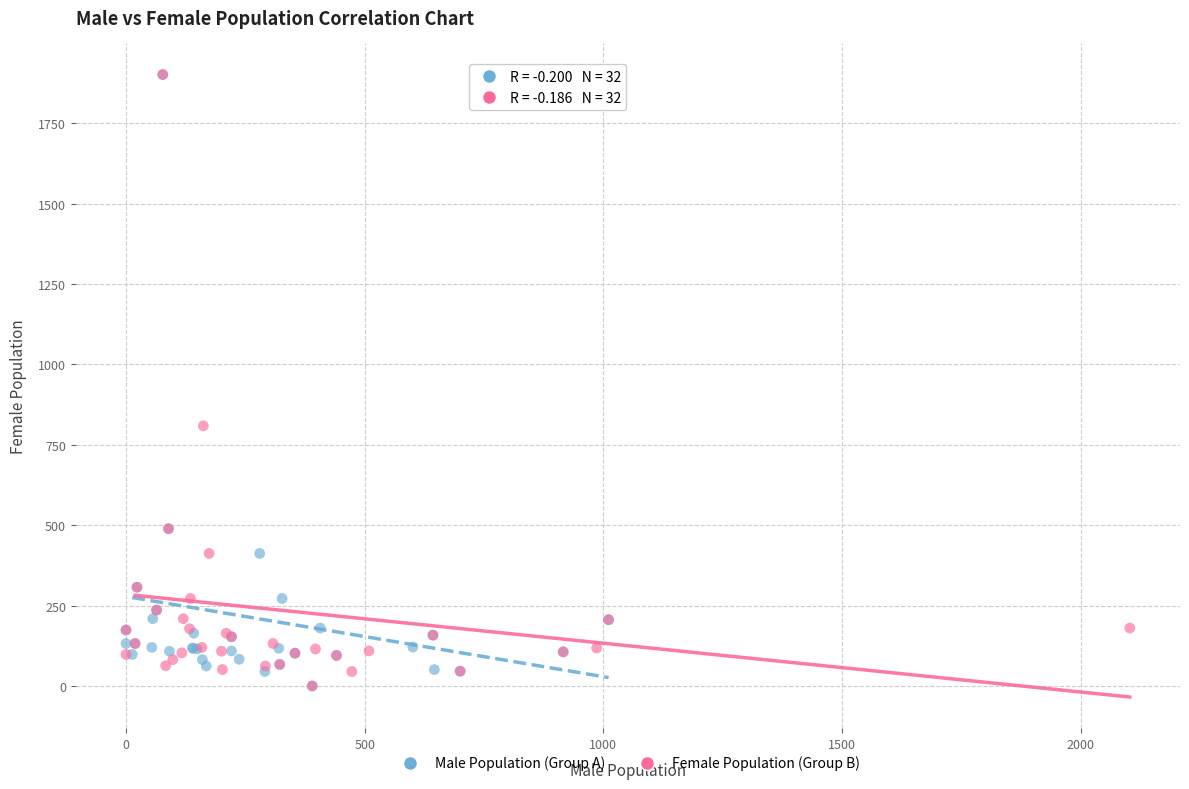

What are all the series names shown in the legend?

Male Population (Group A), Female Population (Group B)